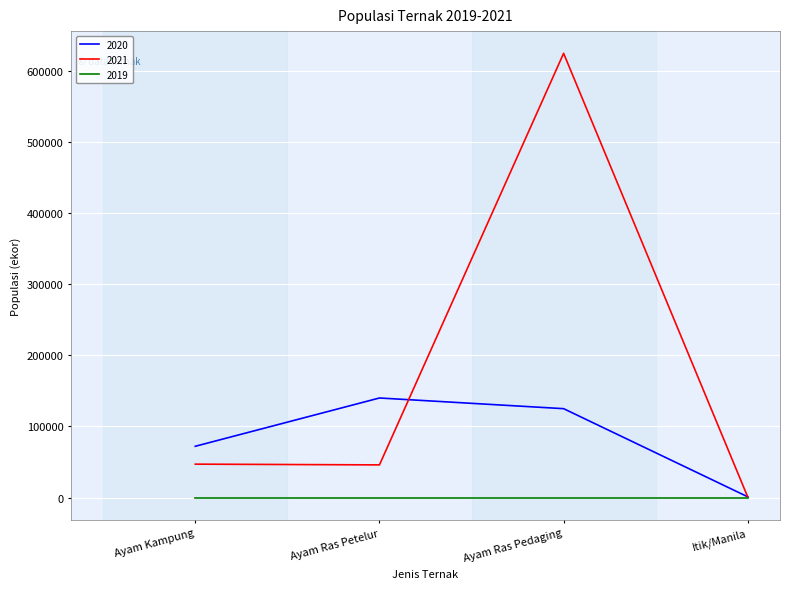

At Ayam Ras Petelur, list the series in order from smallest to largest.

2019, 2021, 2020